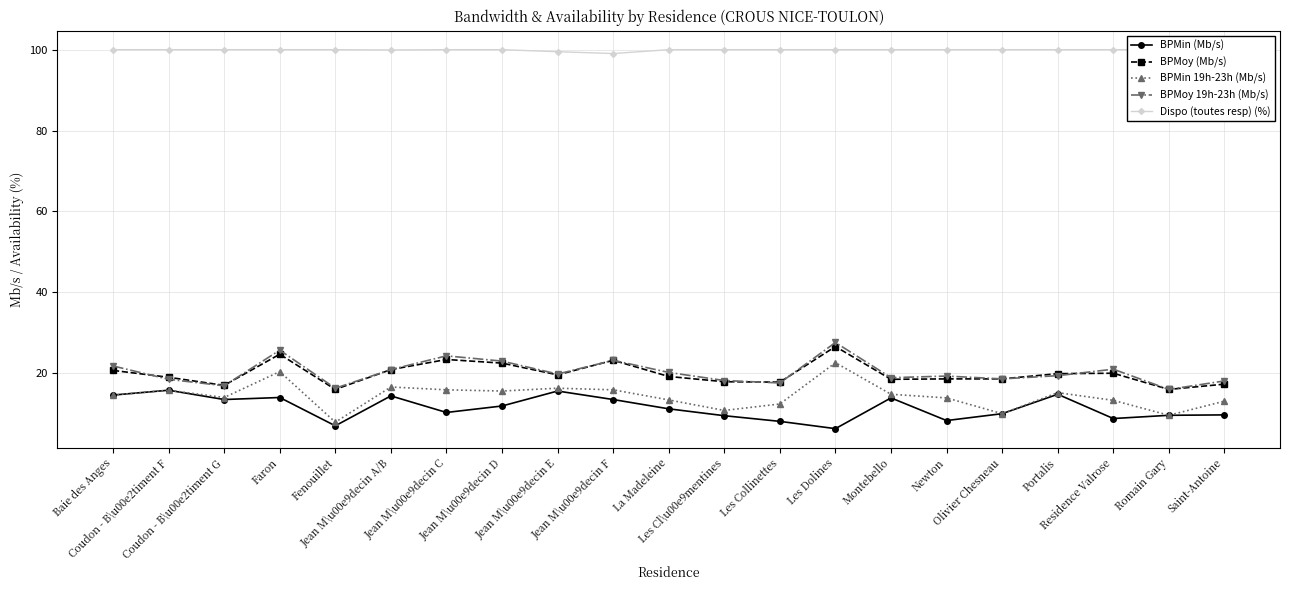

What is the sum of all BPMoy (Mb/s) values?

417.4